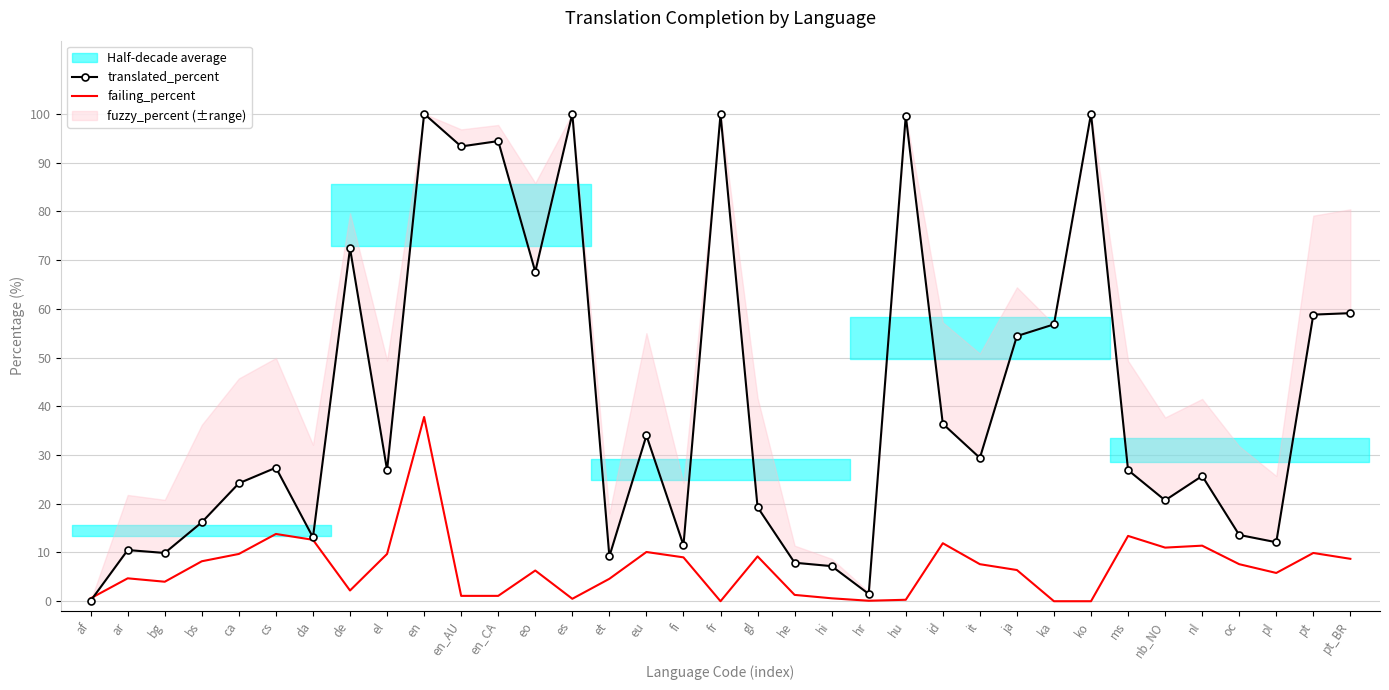

Which series has the largest range (max minus min)?

translated_percent